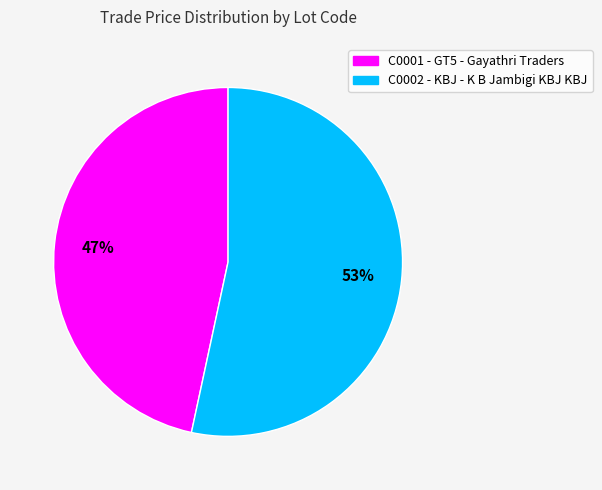

Is there any slice that represents more than half of the pie?

Yes